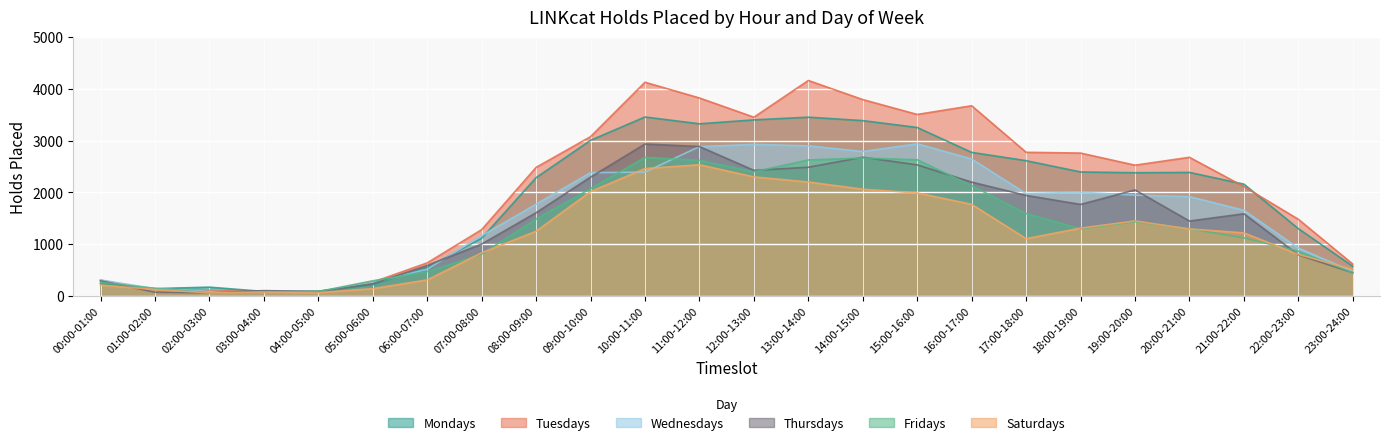

What is the label of the 17th point from the right?

07:00-08:00